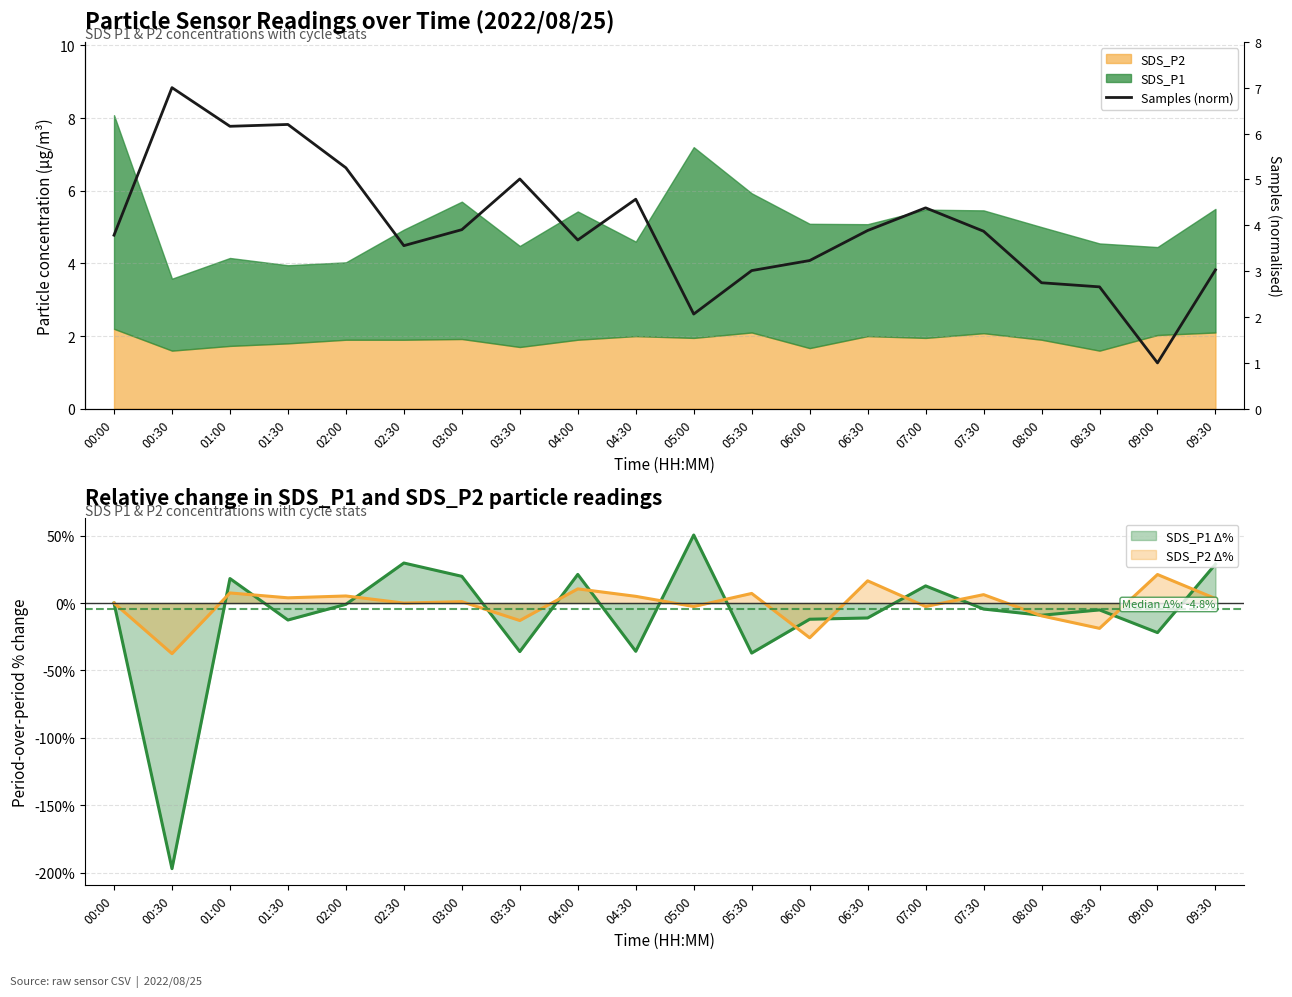

What is the difference between the second highest and second lowest values?

4.1